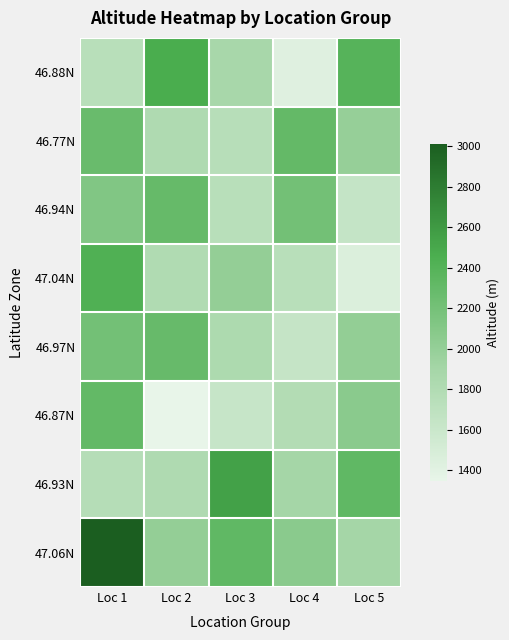

What is the difference between the highest and lowest values at Loc 3?

920